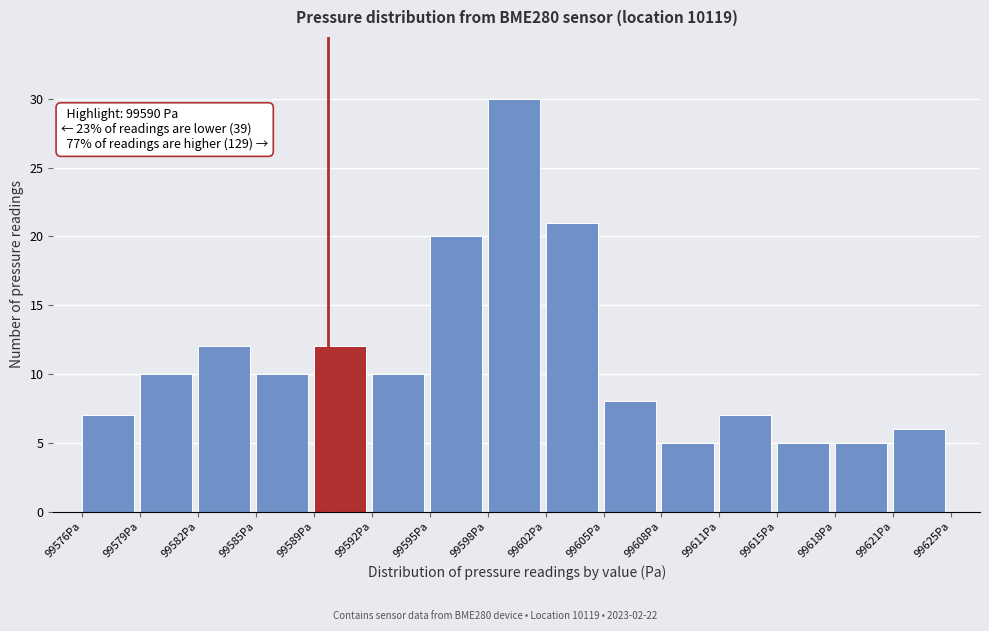

Reading left to right, transcribe all the data shown in this chart.

7	10	12	10	12	10	20	30	21	8	5	7	5	5	6